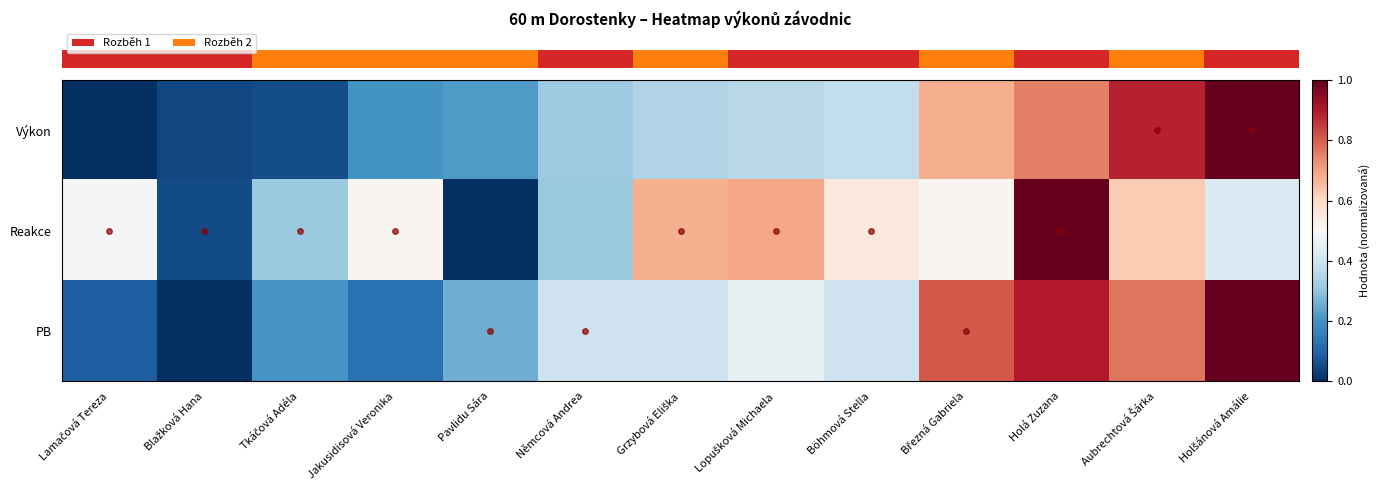

What is the maximum value shown in the chart?

1.0